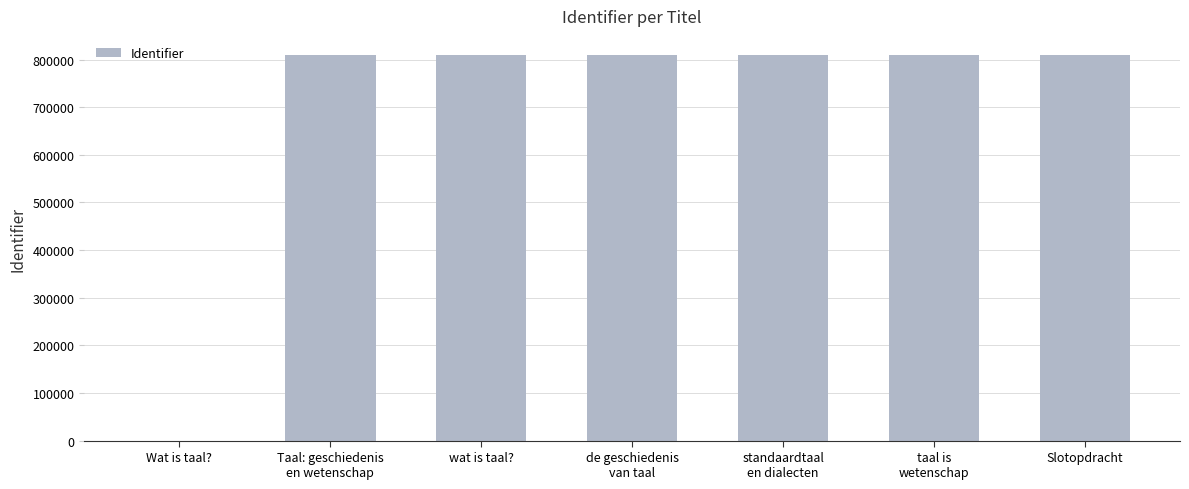

The chart shows a value of 386334 at wat is taal?. True or false?

False